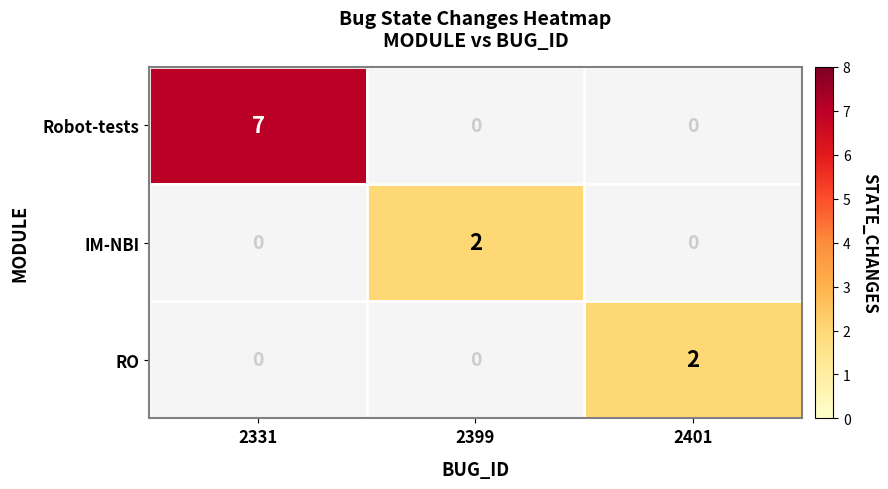

Which category has the lowest value across all series?

2399